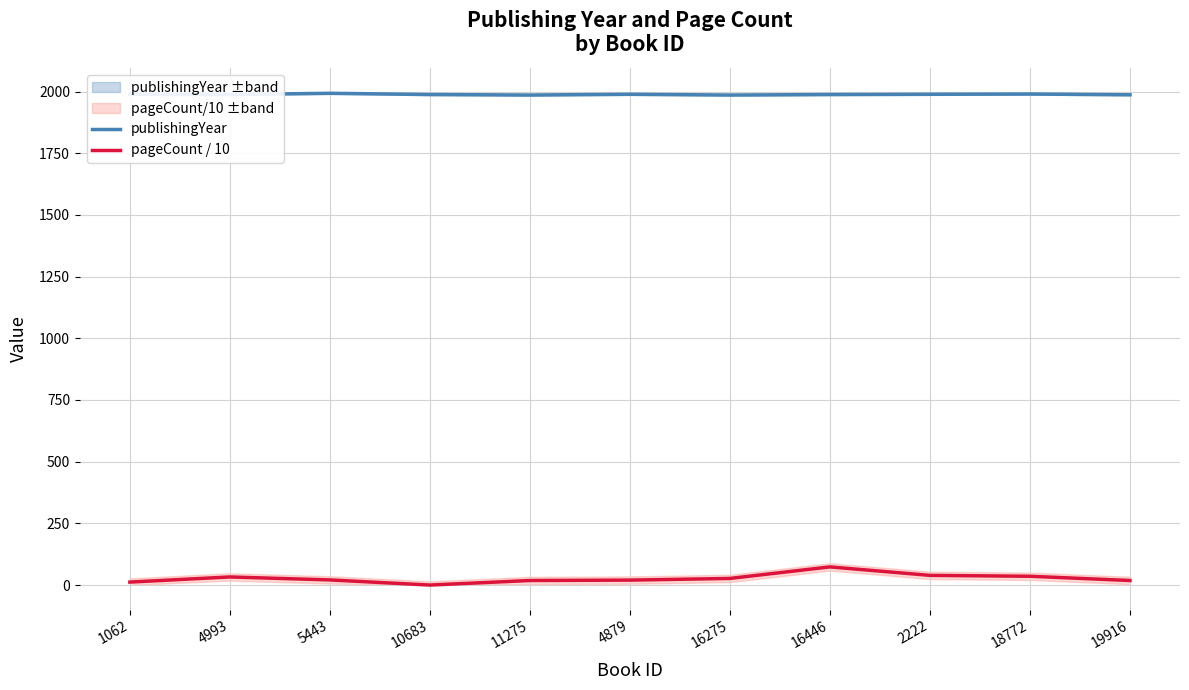

True or false: pageCount / 10 has a value of -43.0 at 10683.

False